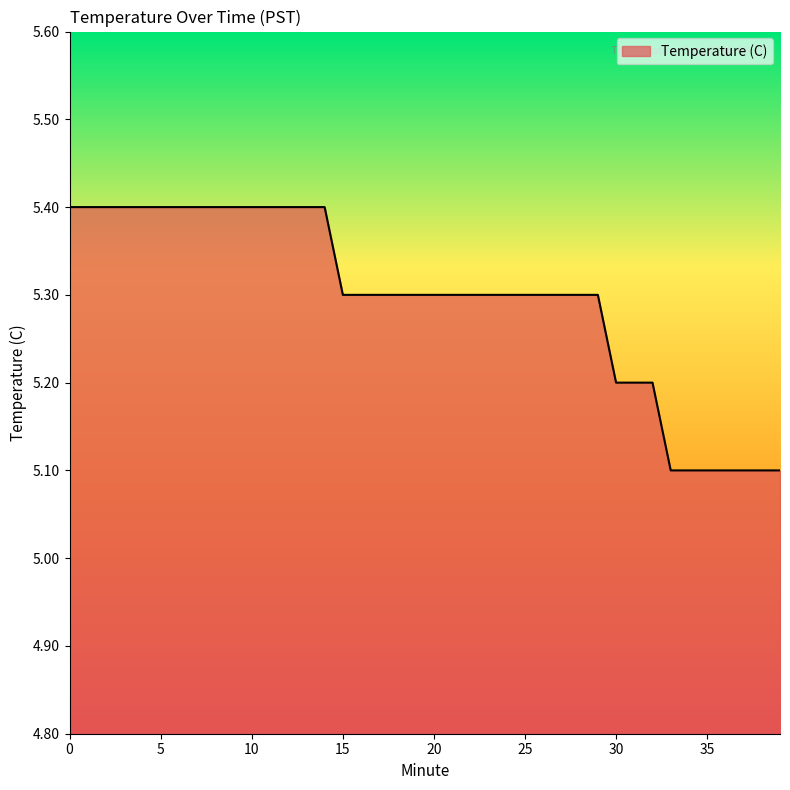

What is the difference between the maximum and minimum values?

0.3